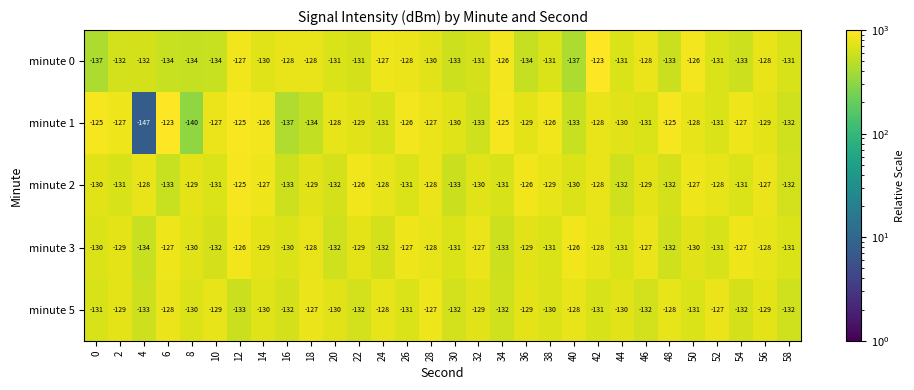

What is the greatest value displayed?

-123